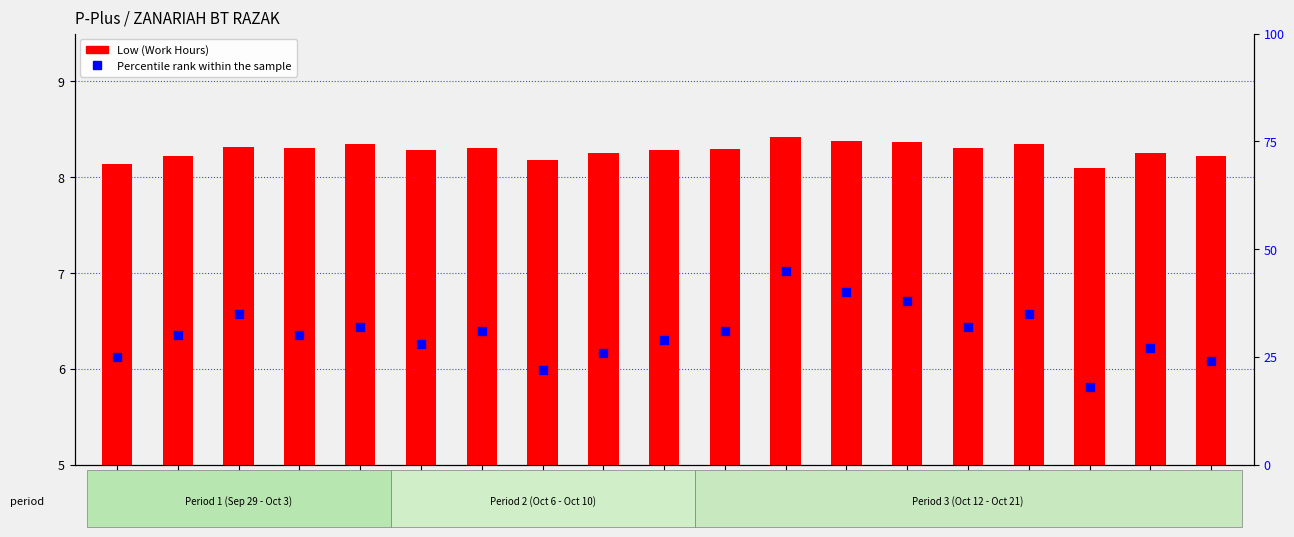

What are all the series names shown in the legend?

Low (Work Hours), Percentile Rank